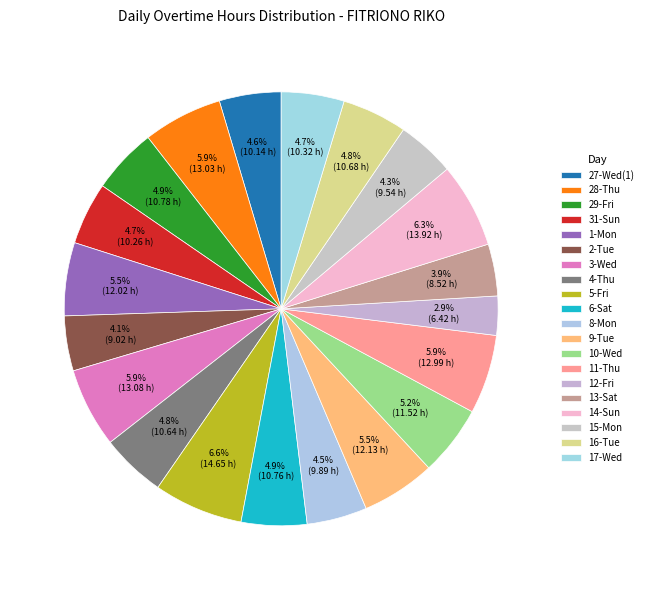

The 15-Mon slice represents 12% of the pie. True or false?

False